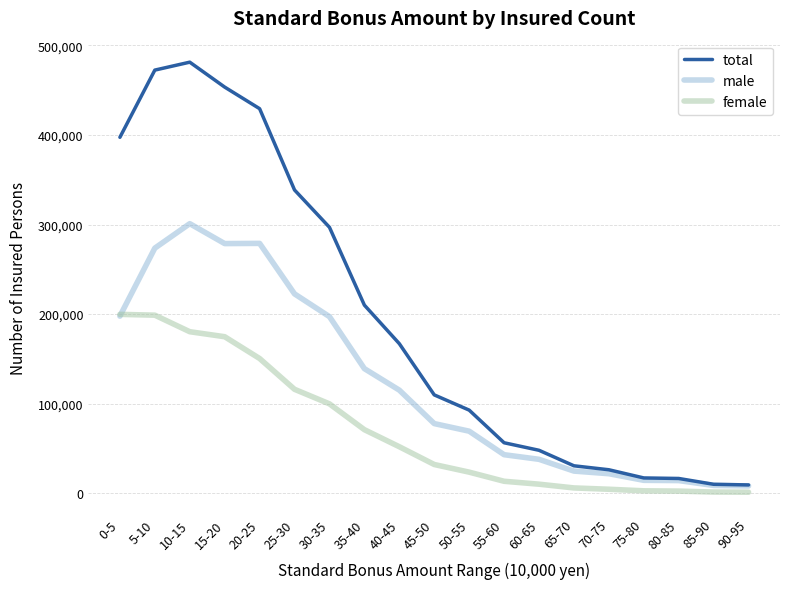

What is the greatest value displayed?

481372